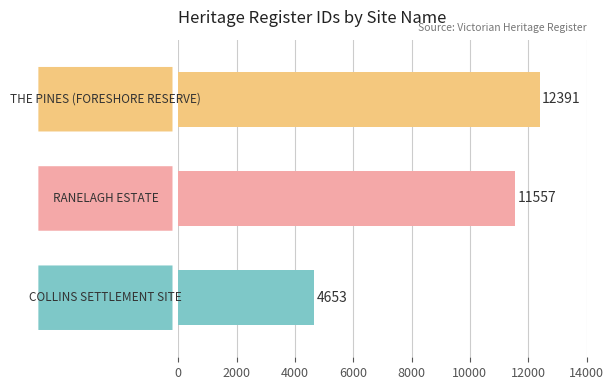

What is the greatest value displayed?

12391